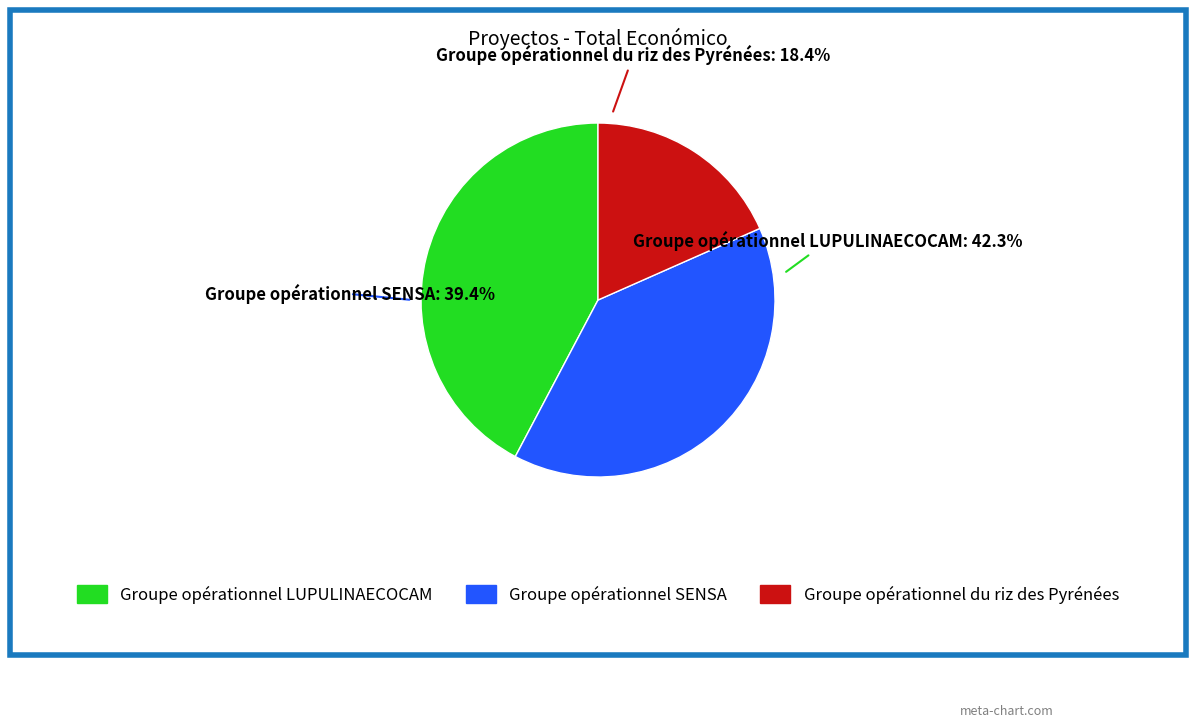

Which category has the biggest portion of the pie?

Groupe opérationnel LUPULINAECOCAM